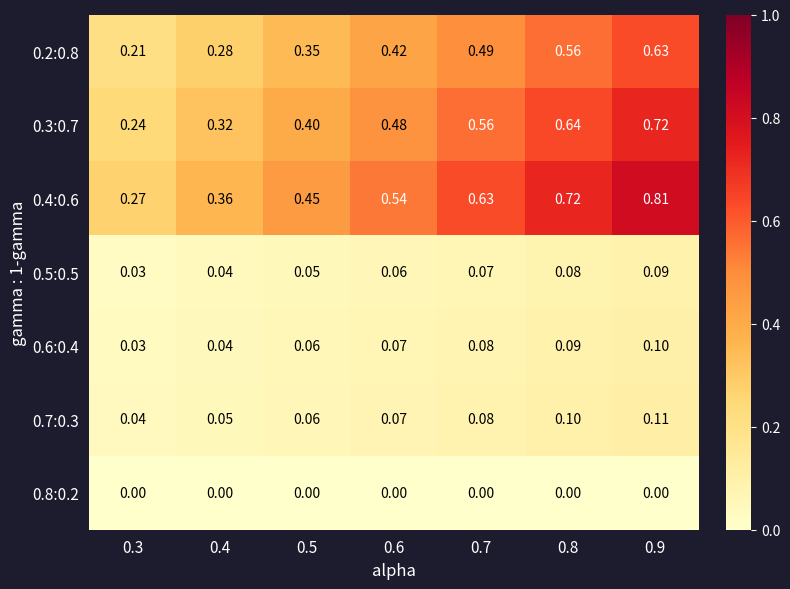

Is the value of 0.4:0.6 at 0.3 greater than the value of 0.3:0.7 at 0.8?

No